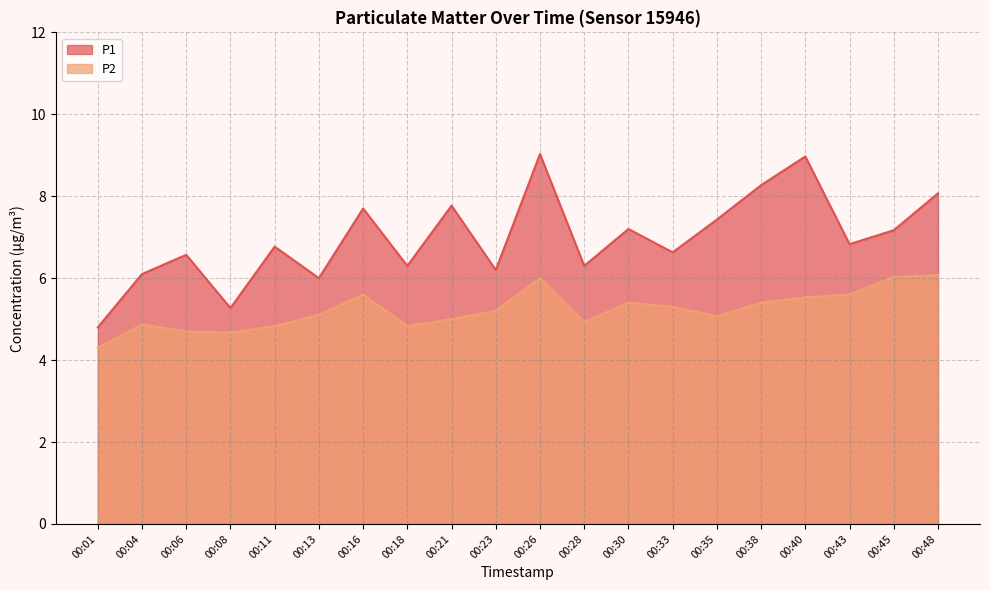

The P1 series shows 12.9 at 00:21. True or false?

False